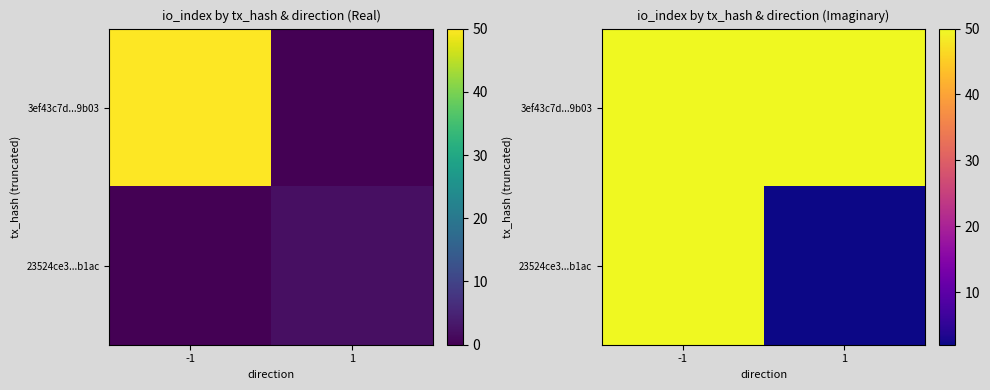

True or false: 23524ce3...b1ac has a value of 50 at -1.

True